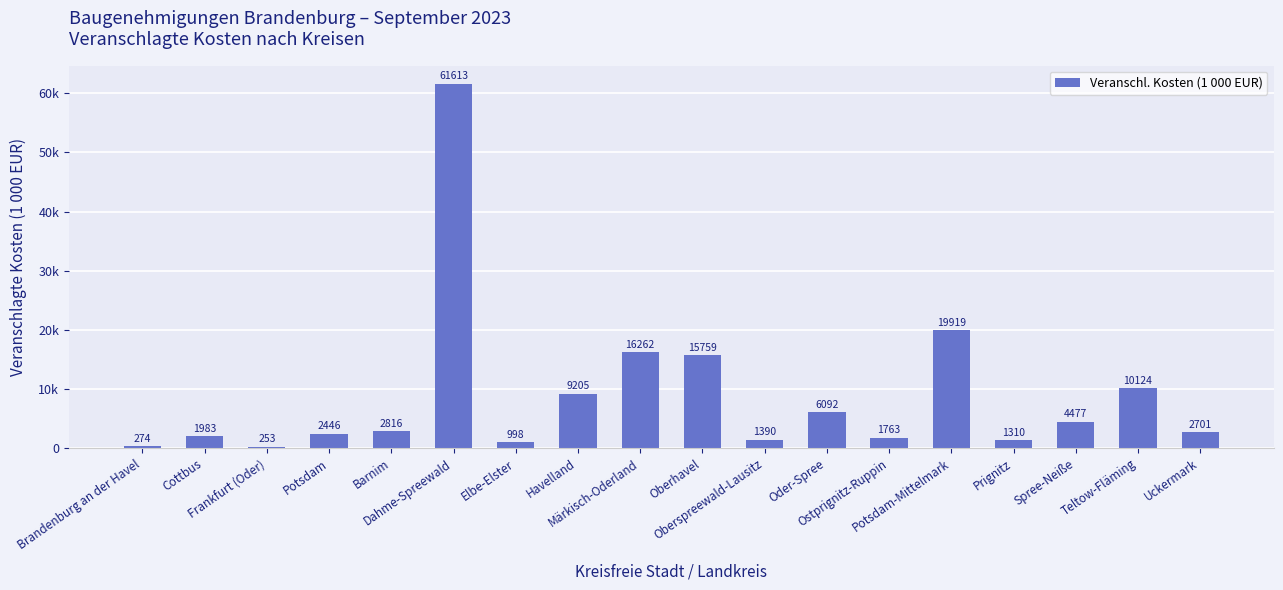

Where does the data first go above 2816?

Dahme-Spreewald